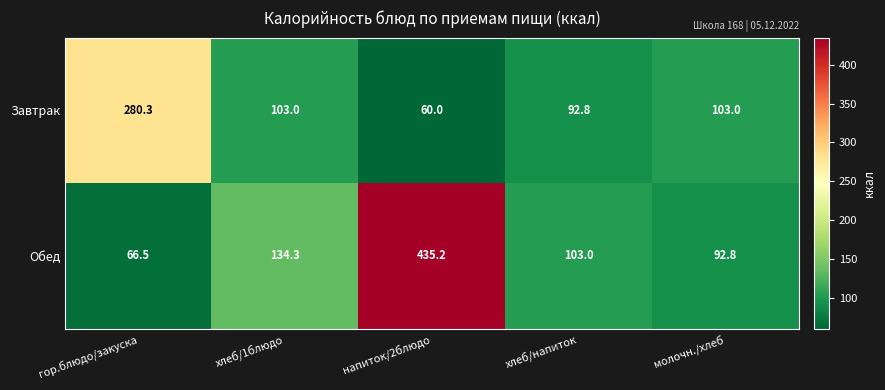

What is the difference between the Завтрак values at хлеб/напиток and молочн./хлеб?

10.2